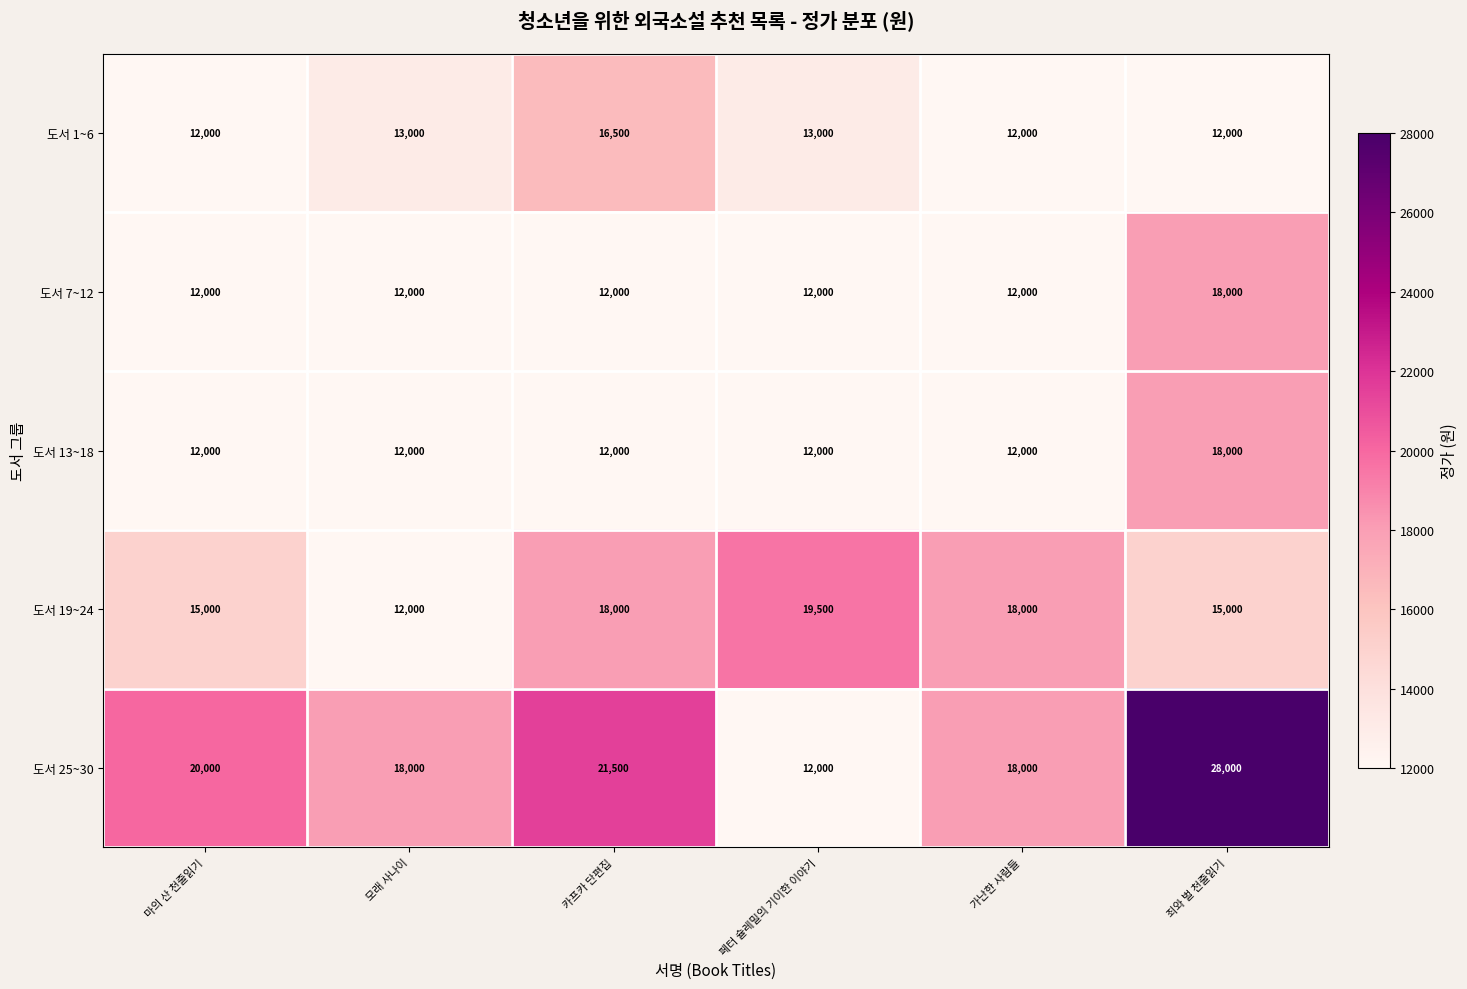

True or false: 도서 1~6 has a value of 17605 at 모래 사나이.

False